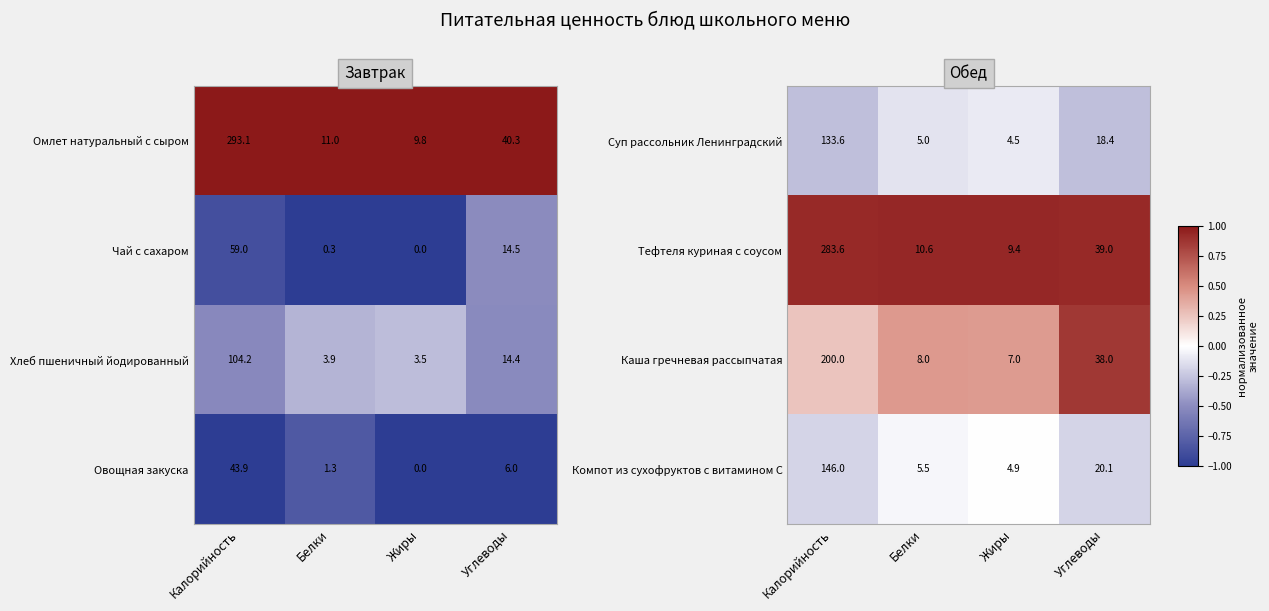

At which category is the sum across all series the highest?

Углеводы